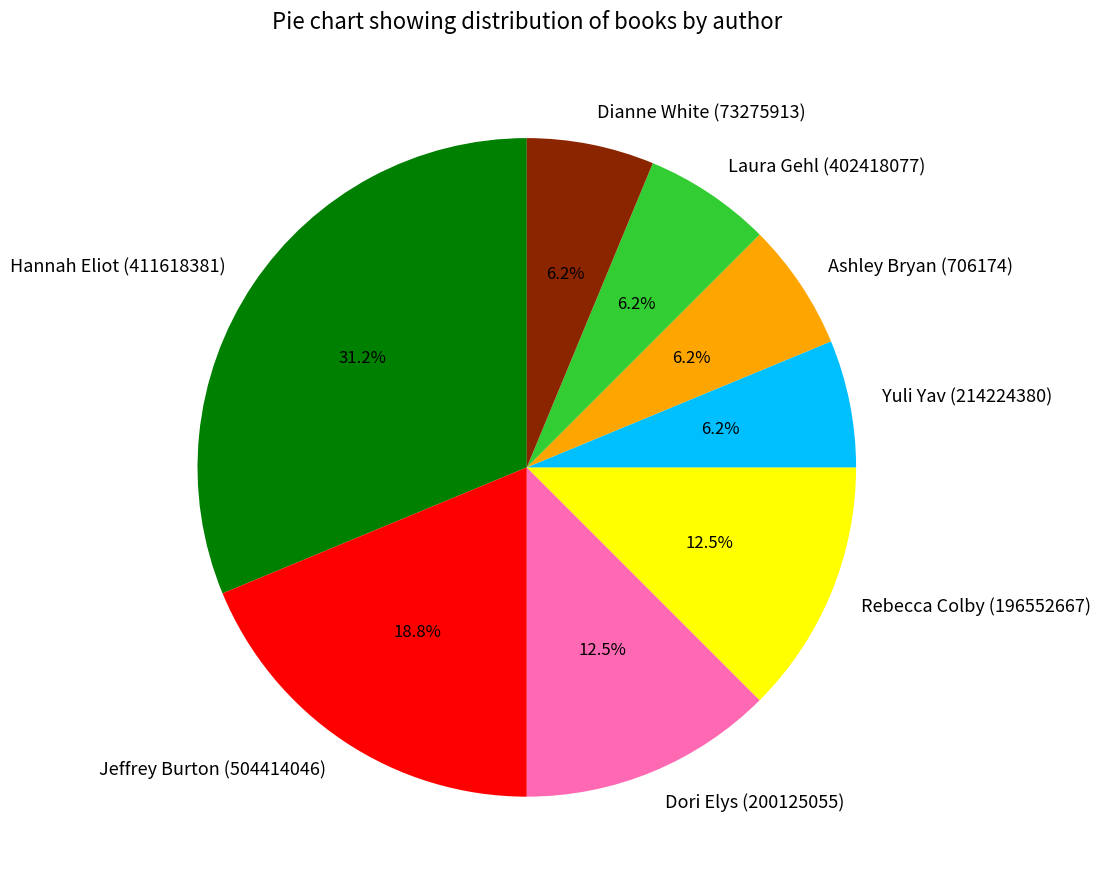

To the nearest percent, what percentage of the pie is Ashley Bryan (706174)?

6%